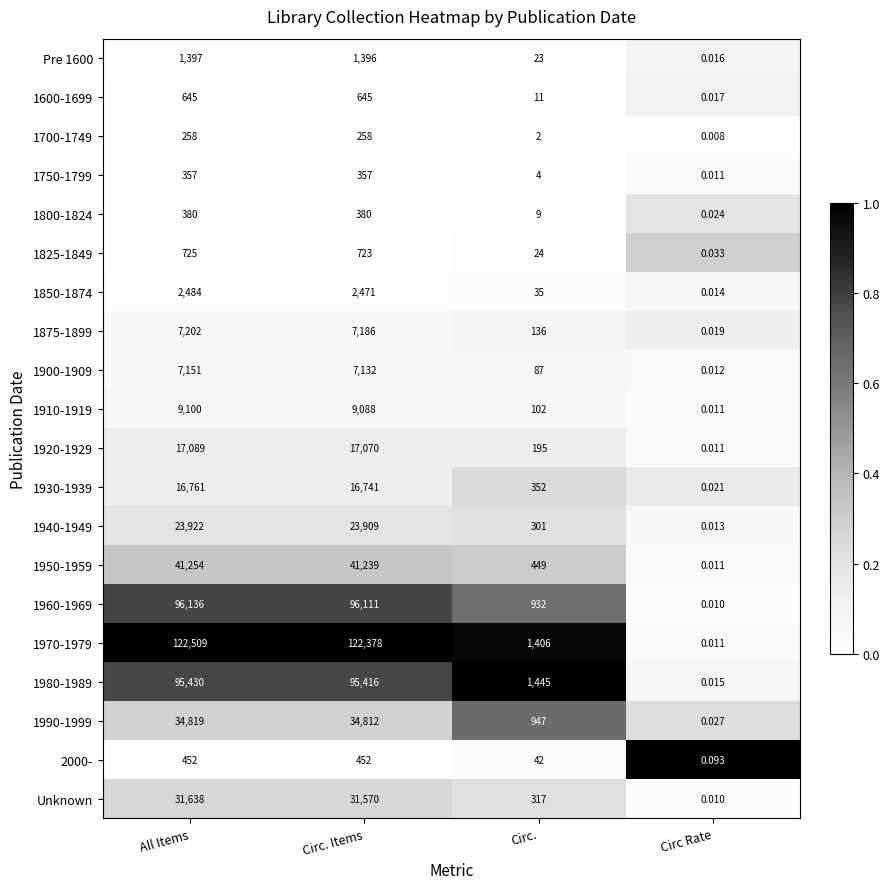

Where does the 1980-1989 series first go above 95416?

All Items